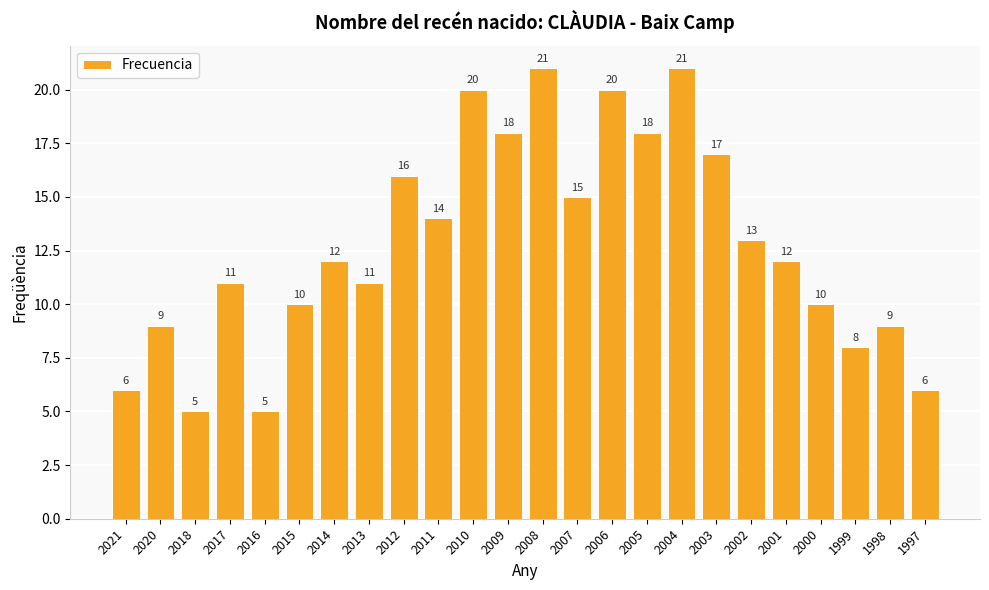

What is the sum of all values?

307